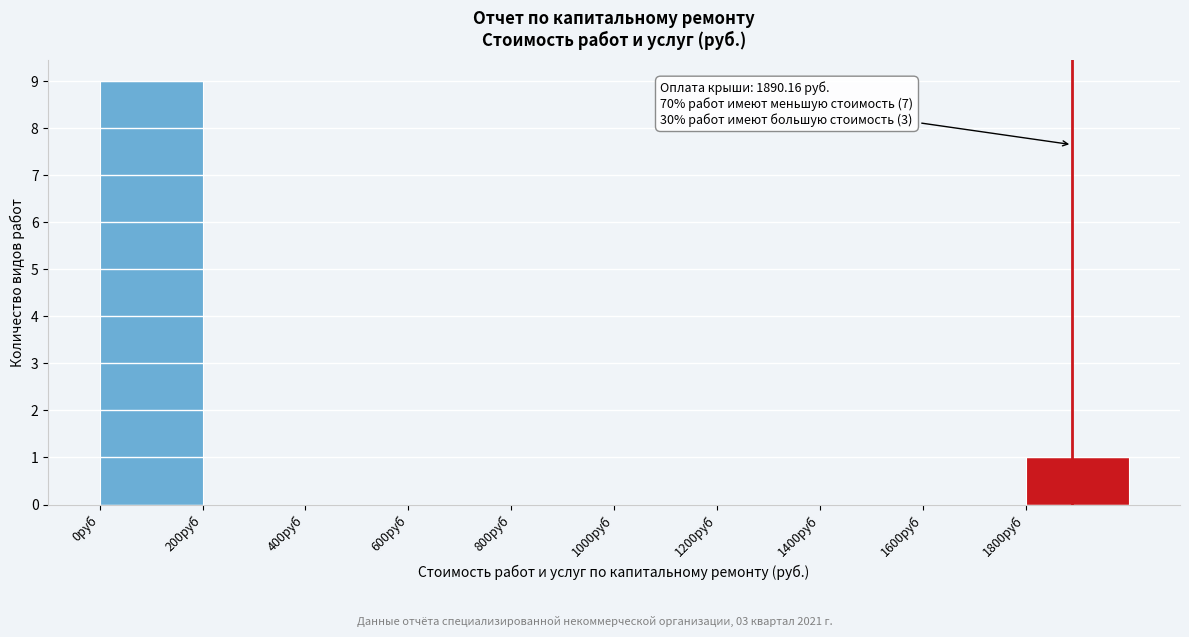

Which range on the x-axis has the tallest bar?

0 to 200